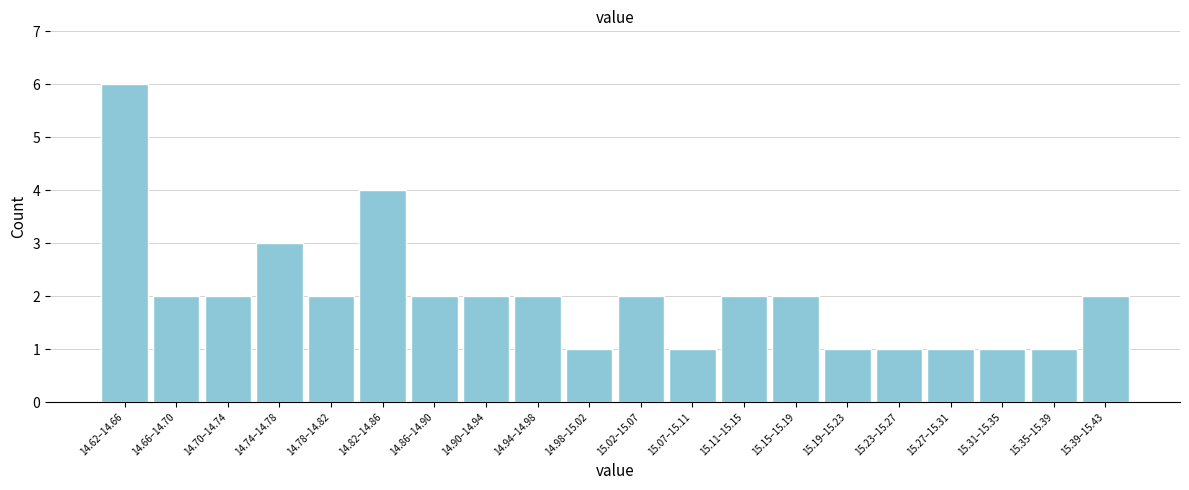

Reading right to left, transcribe all the data shown in this chart.

15.39–15.43=2	15.35–15.39=1	15.31–15.35=1	15.27–15.31=1	15.23–15.27=1	15.19–15.23=1	15.15–15.19=2	15.11–15.15=2	15.07–15.11=1	15.02–15.07=2	14.98–15.02=1	14.94–14.98=2	14.90–14.94=2	14.86–14.90=2	14.82–14.86=4	14.78–14.82=2	14.74–14.78=3	14.70–14.74=2	14.66–14.70=2	14.62–14.66=6